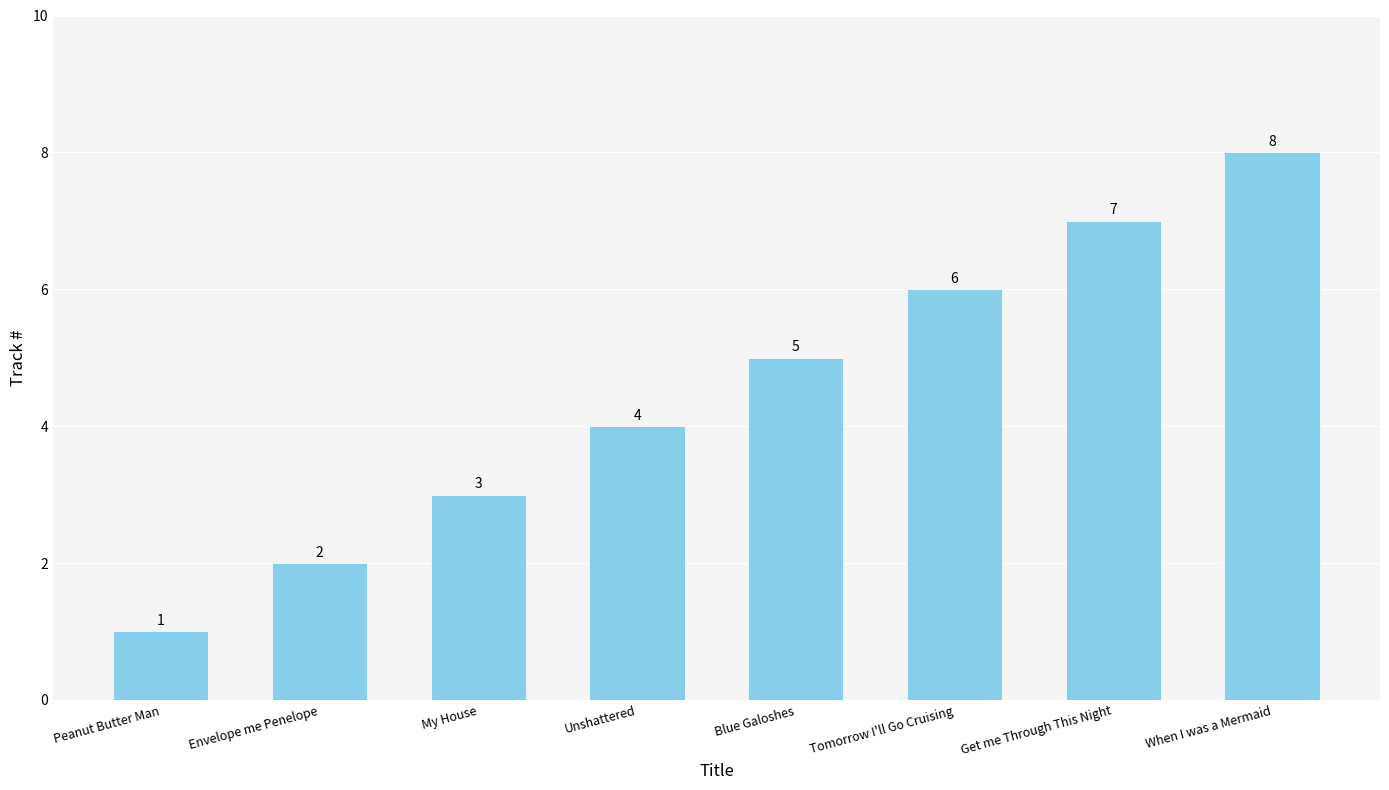

Which label corresponds to the largest value in the chart?

When I was a Mermaid